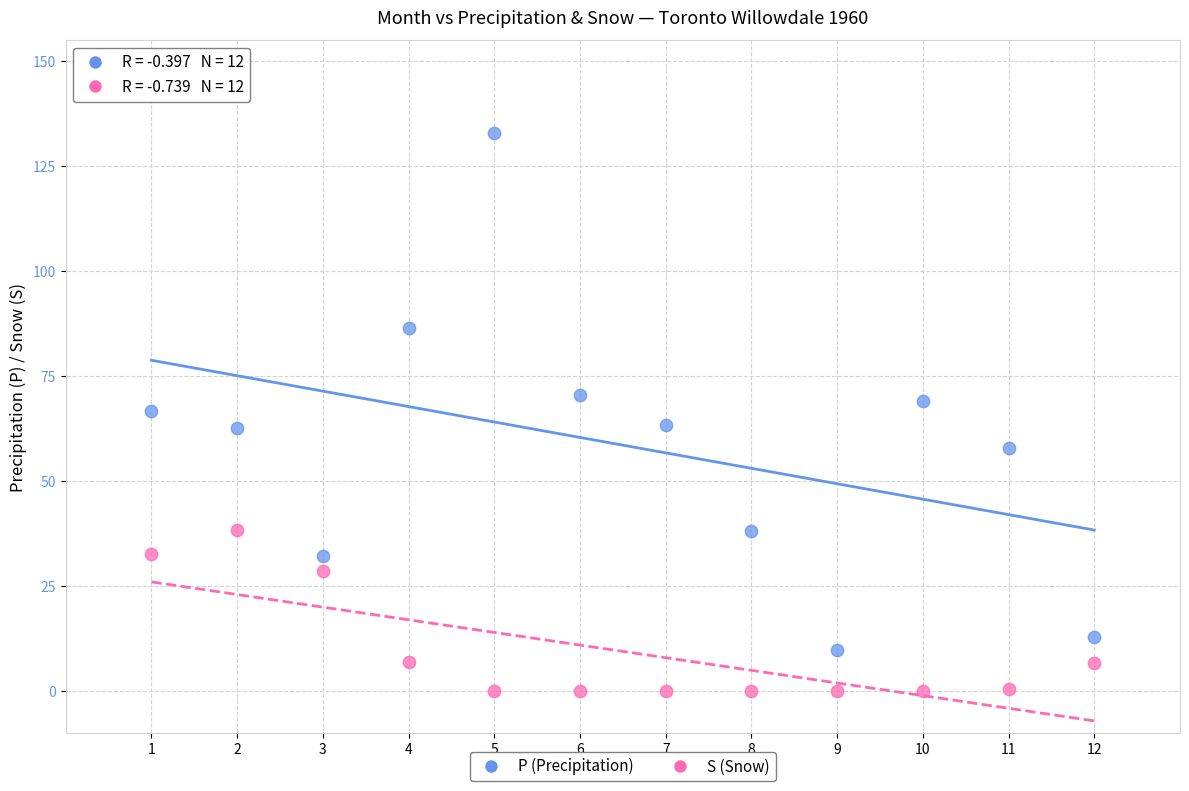

Which series contains the lowest Y value?

S (Snow)